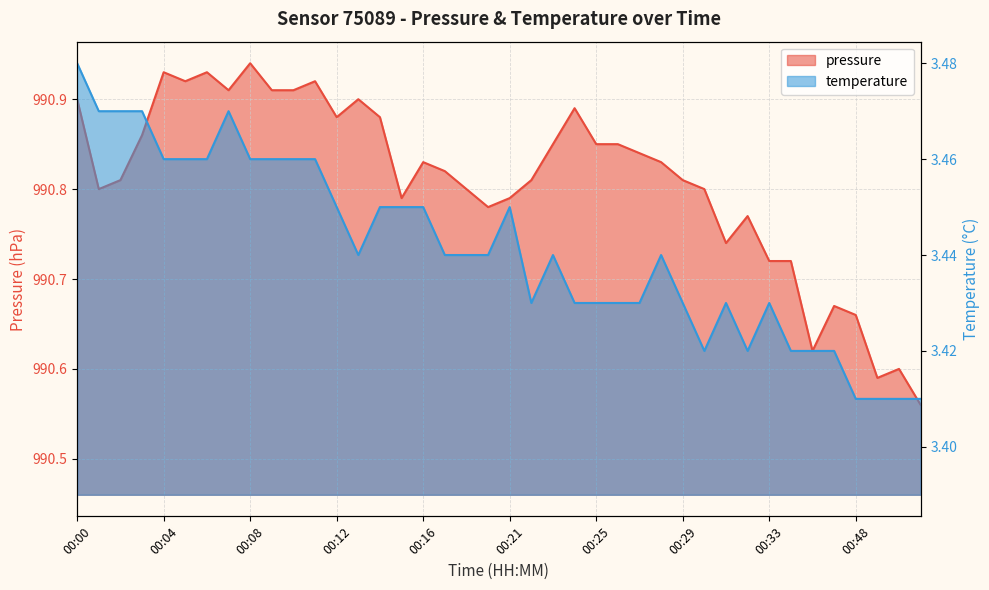

Reading left to right, extract all data points from this chart.

pressure: 00:00=990.9	00:01=990.8	00:02=990.8	00:03=990.9	00:04=990.9	00:05=990.9	00:06=990.9	00:07=990.9	00:08=990.9	00:09=990.9	00:10=990.9	00:11=990.9	00:12=990.9	00:13=990.9	00:14=990.9	00:15=990.8	00:16=990.8	00:17=990.8	00:19=990.8	00:20=990.8	00:21=990.8	00:22=990.8	00:23=990.9	00:24=990.9	00:25=990.9	00:26=990.9	00:27=990.8	00:28=990.8	00:29=990.8	00:30=990.8	00:31=990.7	00:32=990.8	00:33=990.7	00:34=990.7	00:35=990.6	00:36=990.7	00:48=990.7	00:49=990.6	00:50=990.6	00:51=990.6
temperature: 00:00=3.5	00:01=3.5	00:02=3.5	00:03=3.5	00:04=3.5	00:05=3.5	00:06=3.5	00:07=3.5	00:08=3.5	00:09=3.5	00:10=3.5	00:11=3.5	00:12=3.5	00:13=3.4	00:14=3.5	00:15=3.5	00:16=3.5	00:17=3.4	00:19=3.4	00:20=3.4	00:21=3.5	00:22=3.4	00:23=3.4	00:24=3.4	00:25=3.4	00:26=3.4	00:27=3.4	00:28=3.4	00:29=3.4	00:30=3.4	00:31=3.4	00:32=3.4	00:33=3.4	00:34=3.4	00:35=3.4	00:36=3.4	00:48=3.4	00:49=3.4	00:50=3.4	00:51=3.4